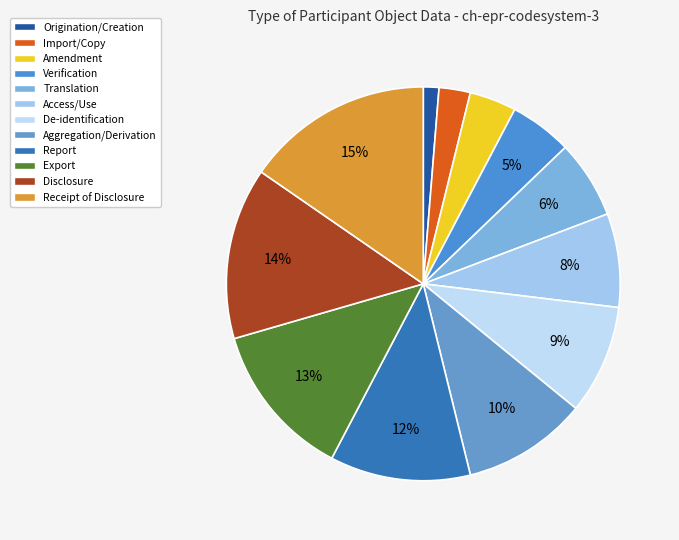

Does Amendment account for over 50% of the chart?

No